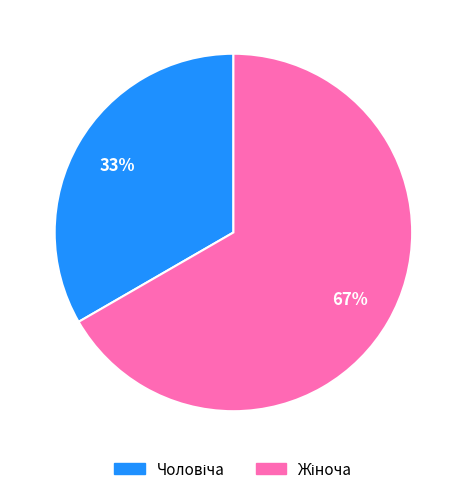

To the nearest percent, what is the average slice percentage?

50%